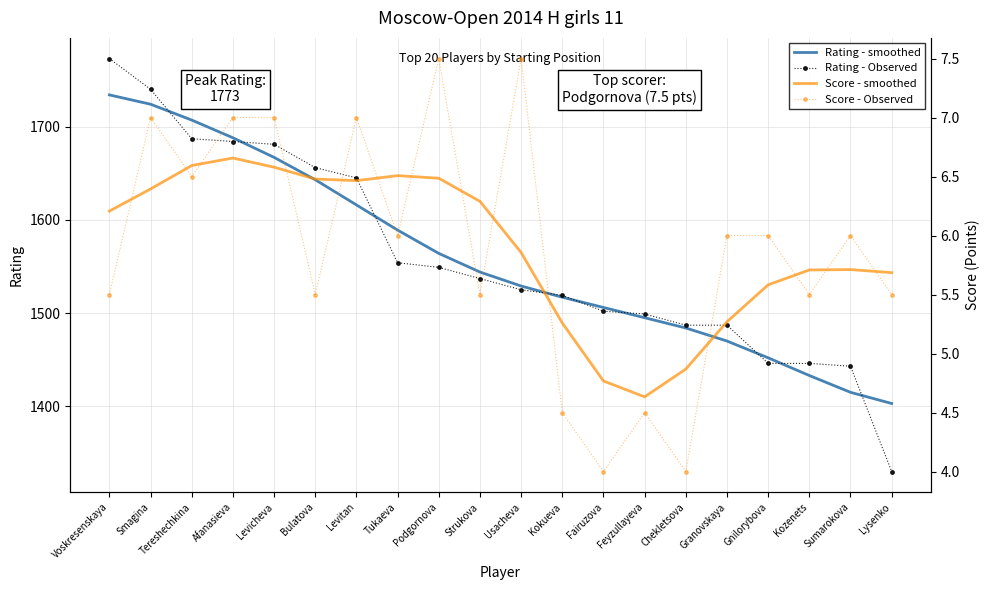

Which category has the lowest value in the Rating - Observed series?

Lysenko